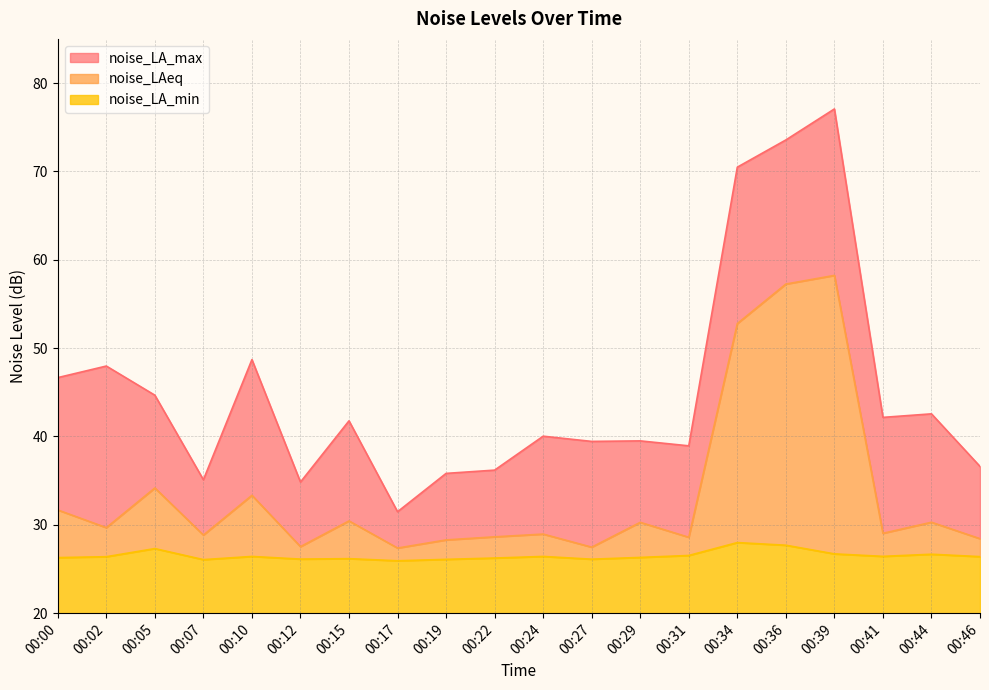

Rank the series by their average value, from lowest to highest.

noise_LA_min, noise_LAeq, noise_LA_max